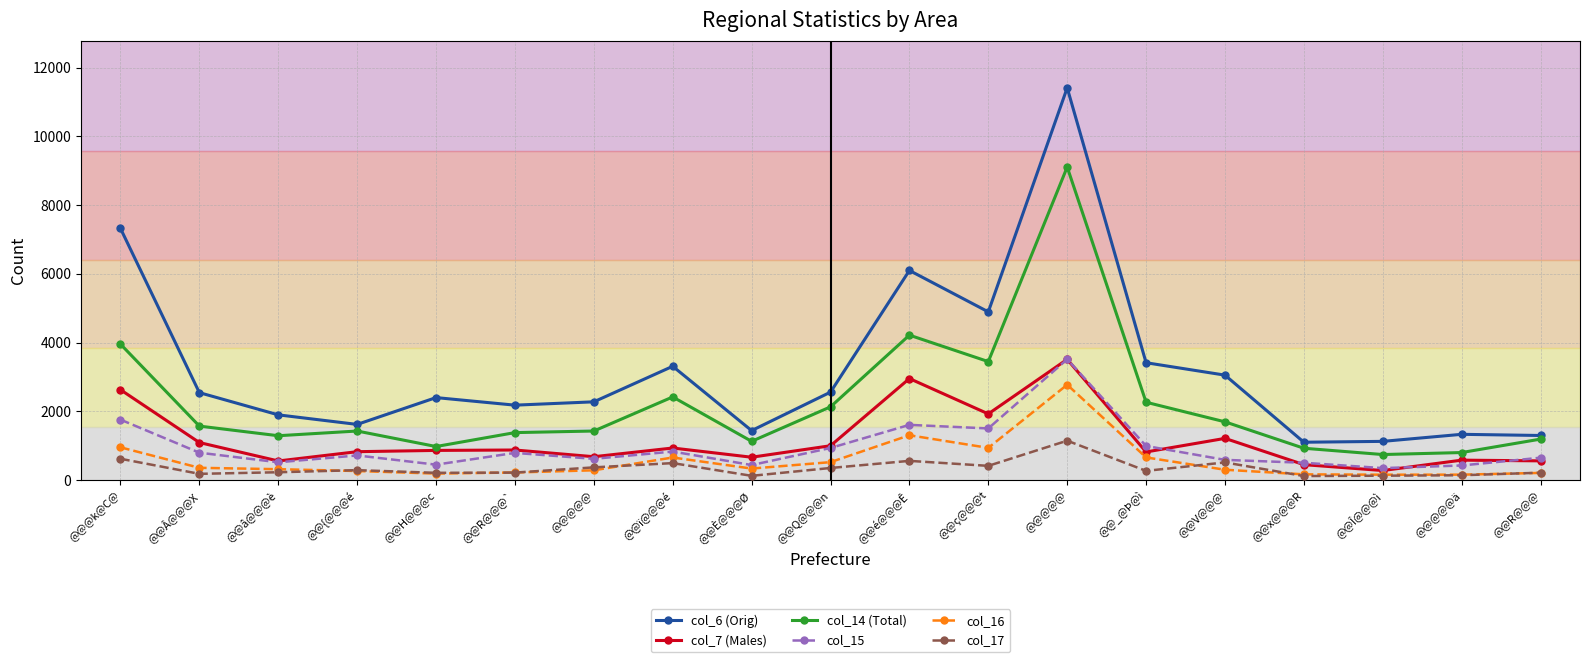

What is the average value of the col_15 series?

949